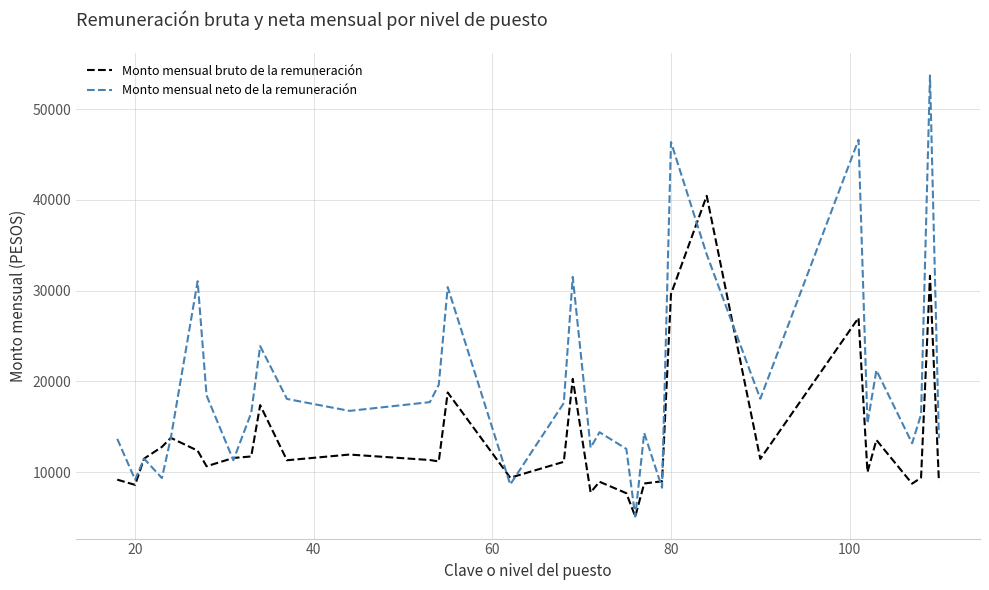

Which series has the largest total across all categories?

Monto mensual neto de la remuneración